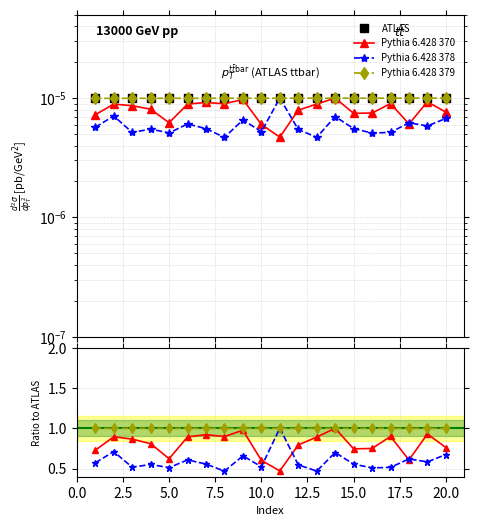

How many ATLAS values are between 0 and 1?

20